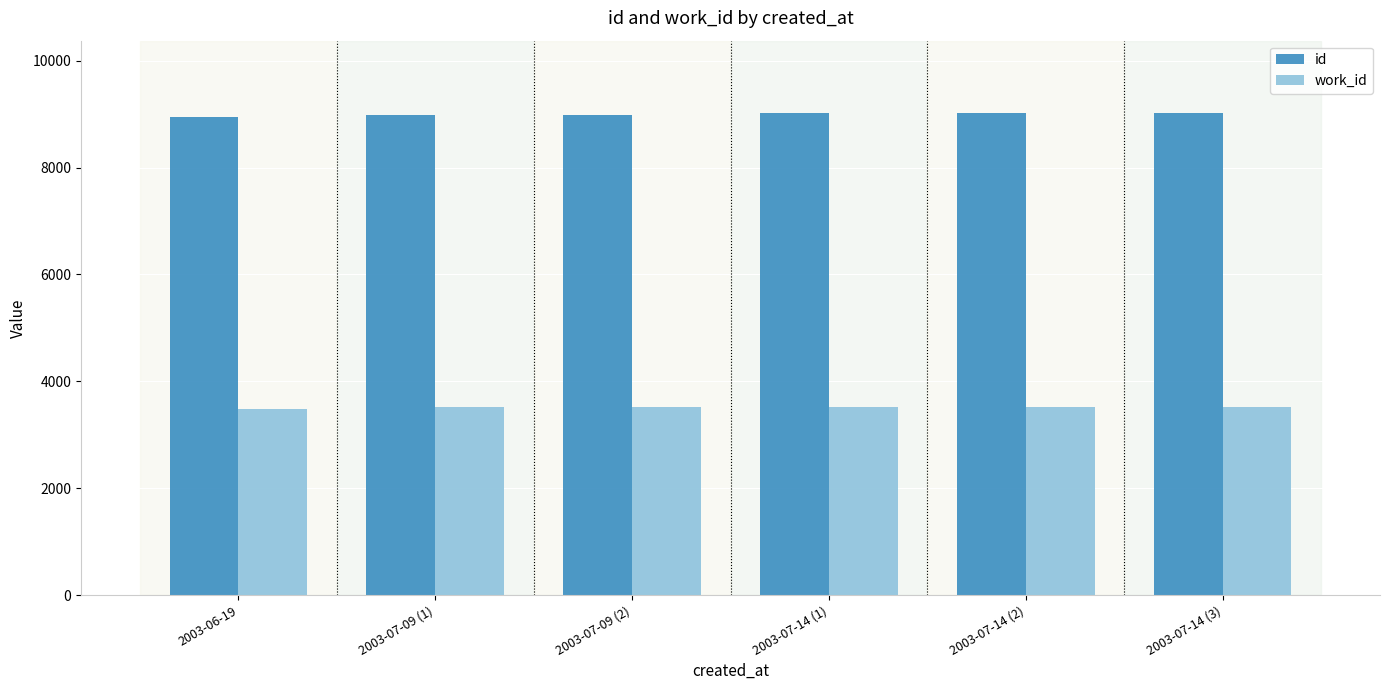

How many groups of bars are there?

6